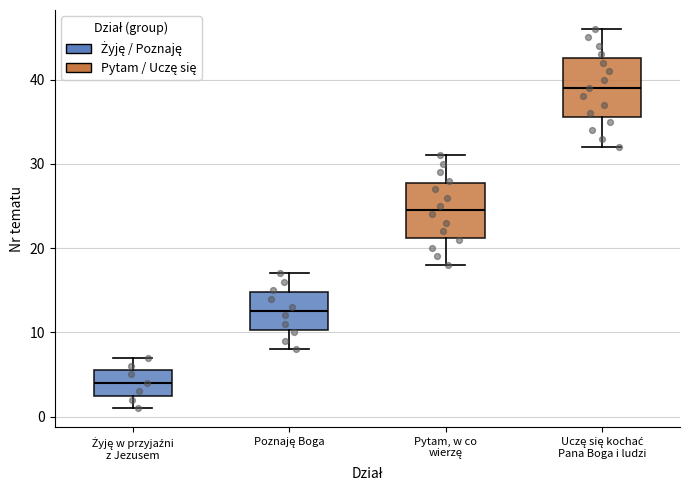

Where does the lower whisker of the box for Poznaję Boga end on the y-axis? The values are not printed on the chart, so give them approximately, as read against the axis.

8